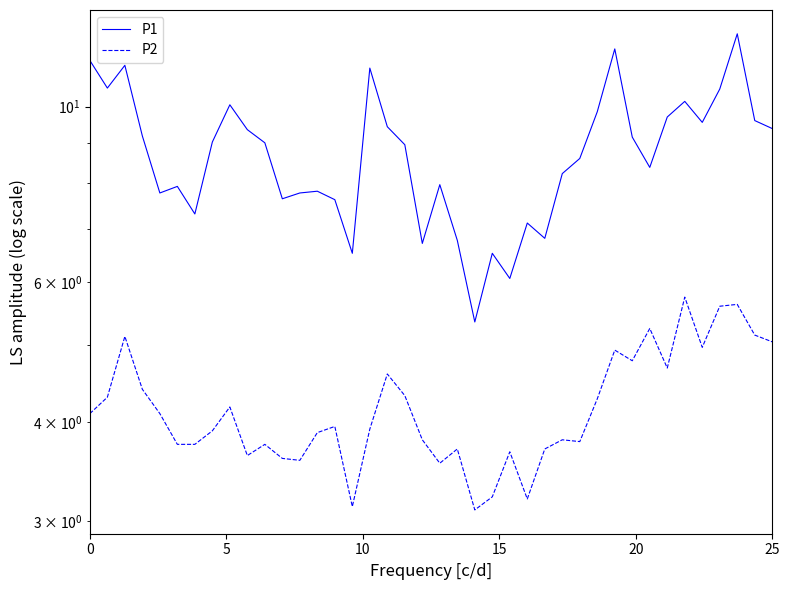

What is the value of the P1 point at the 1st from the left?

11.4